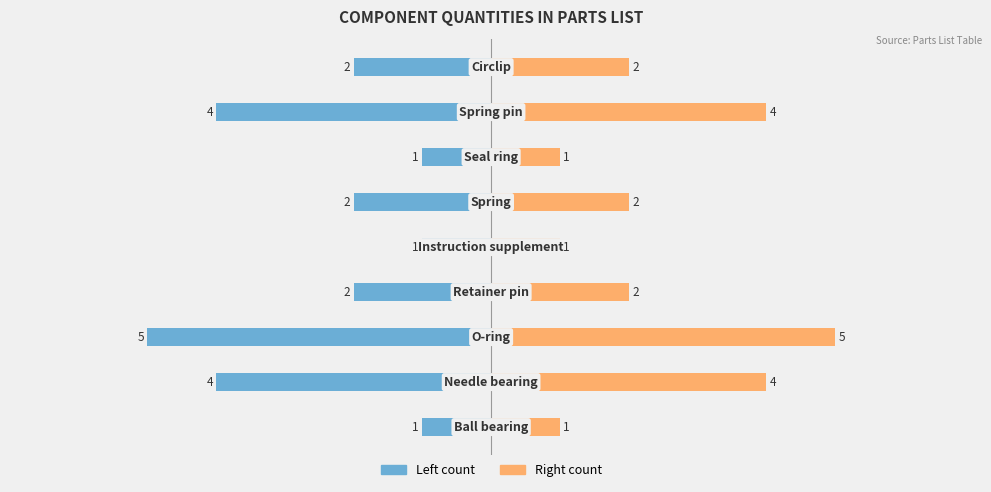

How many Count (right) values are between 1 and 4?

8